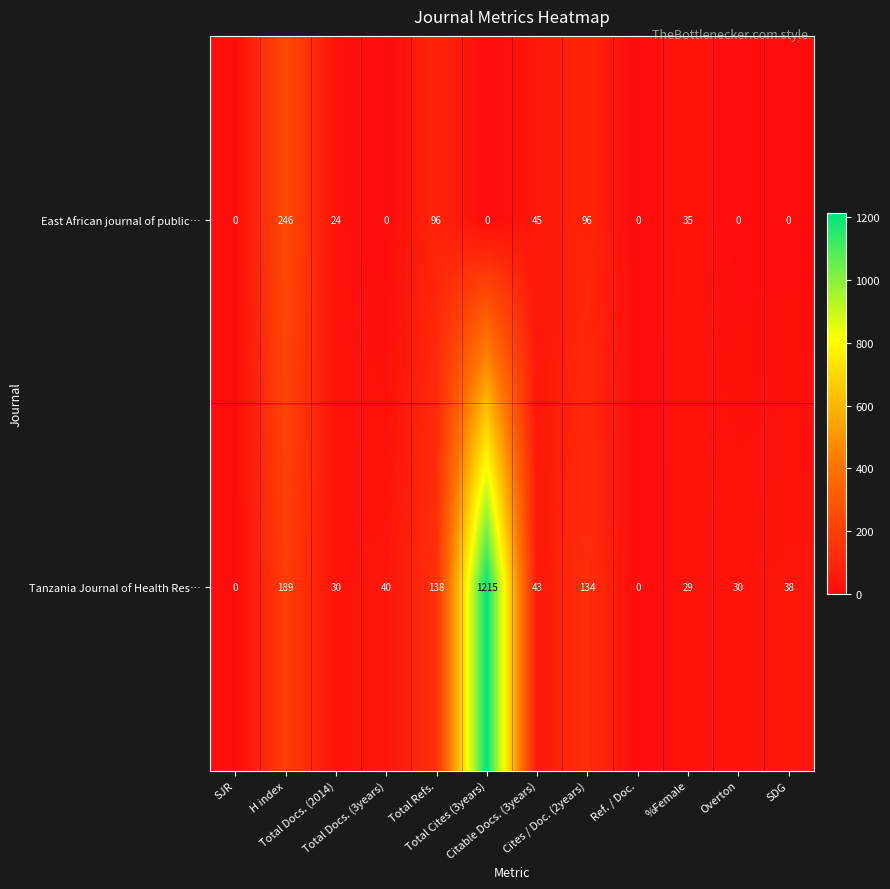

Which series has the largest total across all categories?

Tanzania Journal of Health Res…